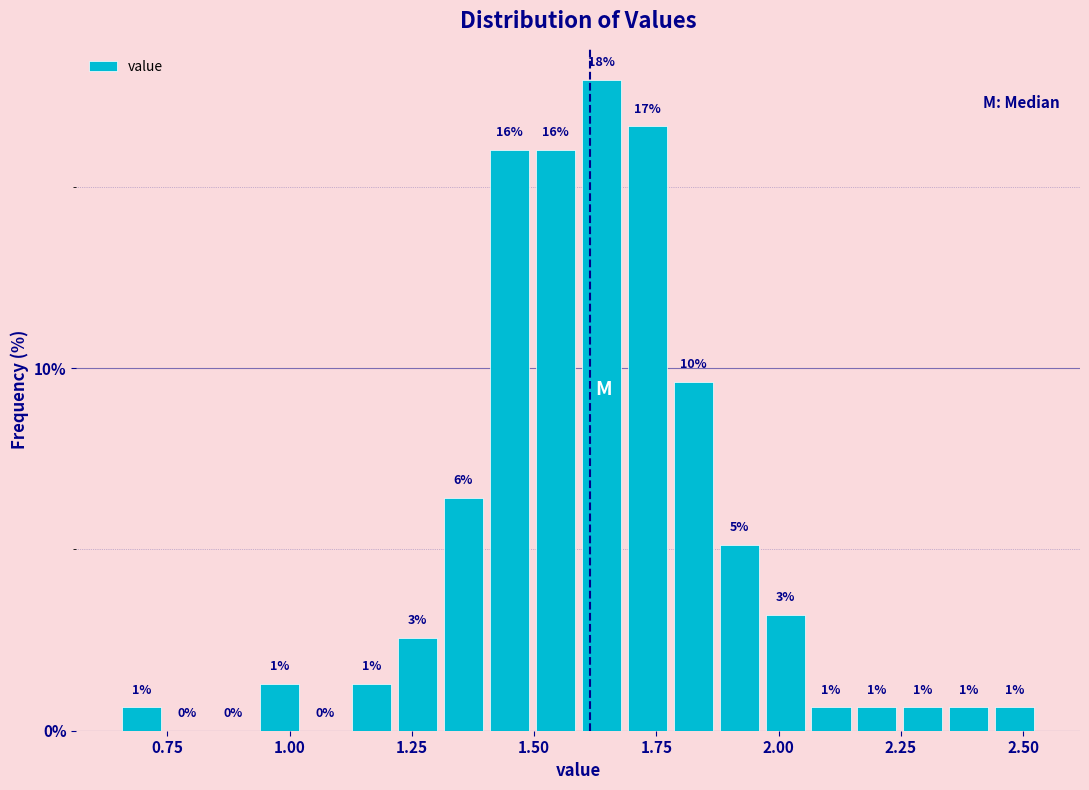

Around what value on the x-axis is the tallest bar? Give the approximate position of its centre, as read against the axis.

1.65